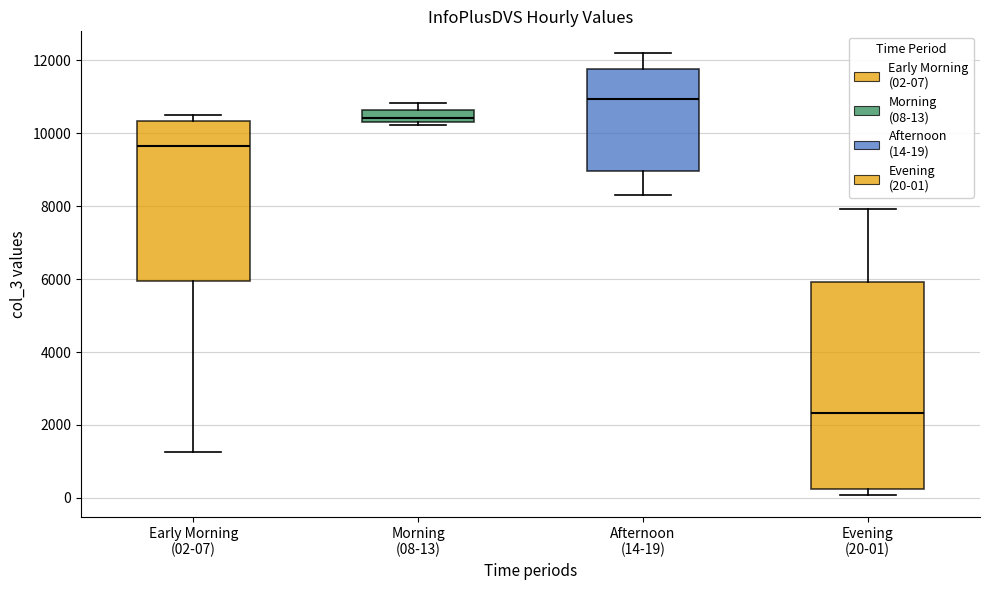

Where does the upper whisker of the box for Evening (20-01) end on the y-axis? The values are not printed on the chart, so give them approximately, as read against the axis.

8000